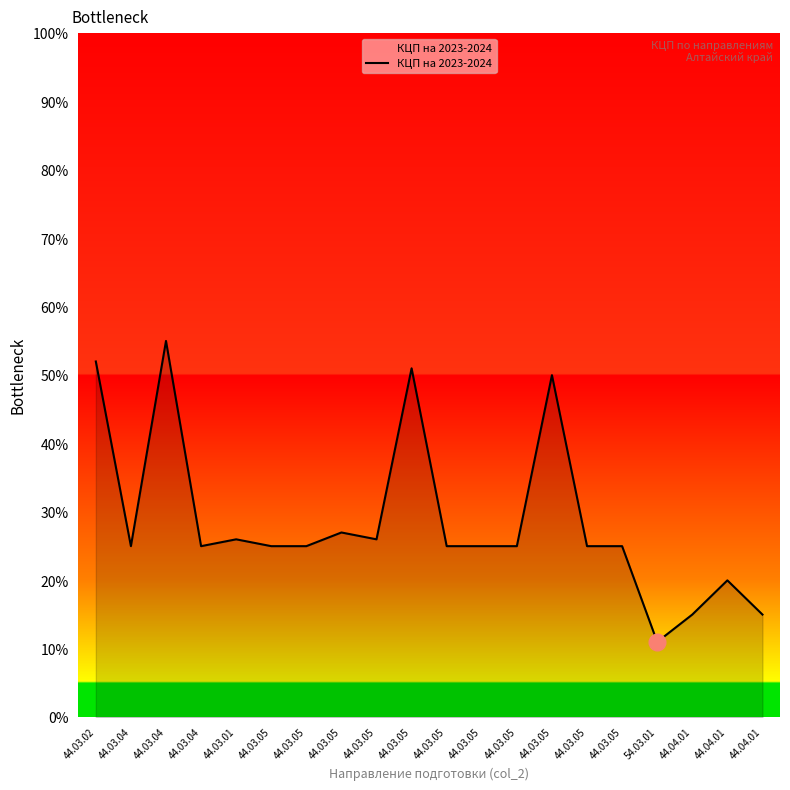

Is it true that the value at 44.03.05 is 25?

True